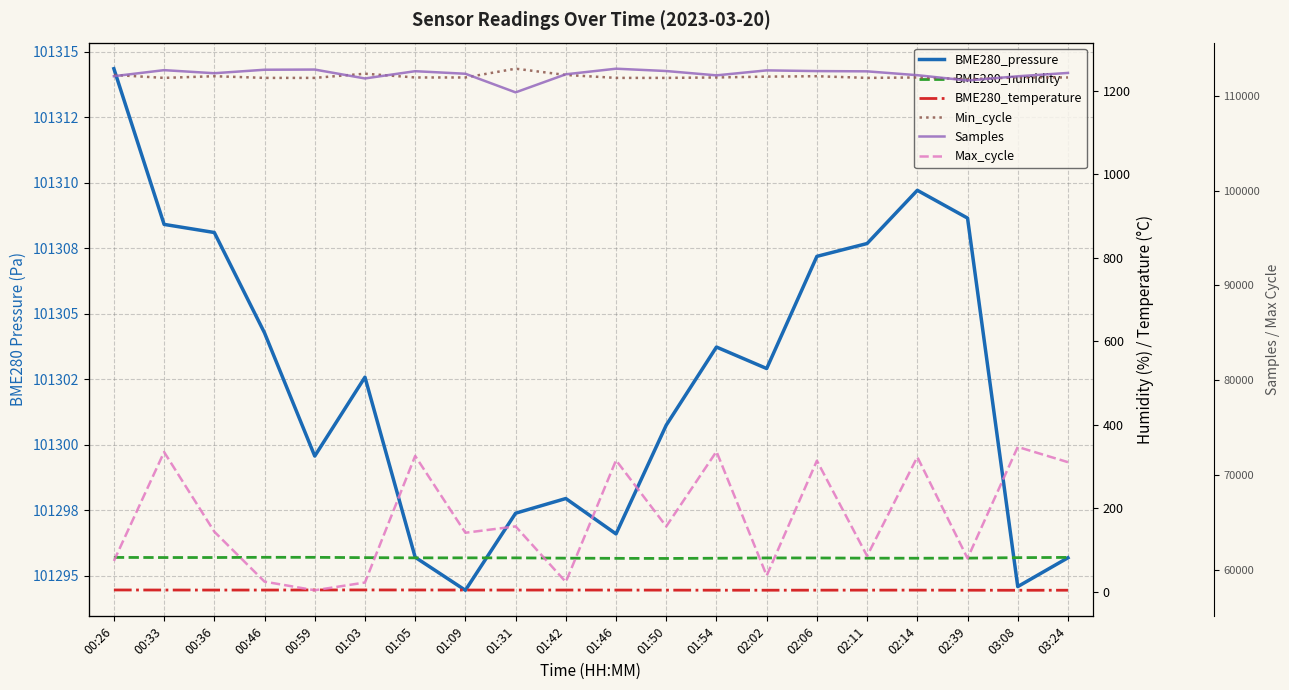

True or false: BME280_temperature has a value of 1.3 at 03:24.

False